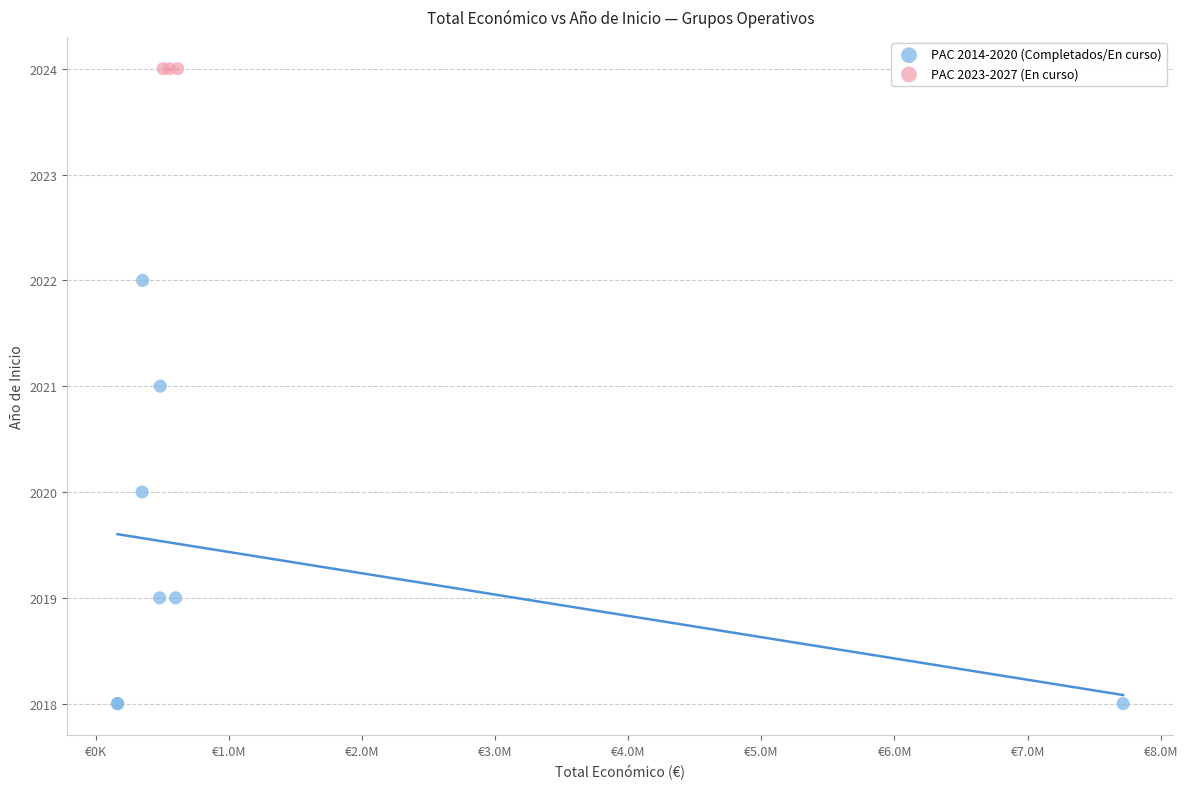

Which series reaches the maximum Y coordinate?

PAC 2023-2027 (En curso)